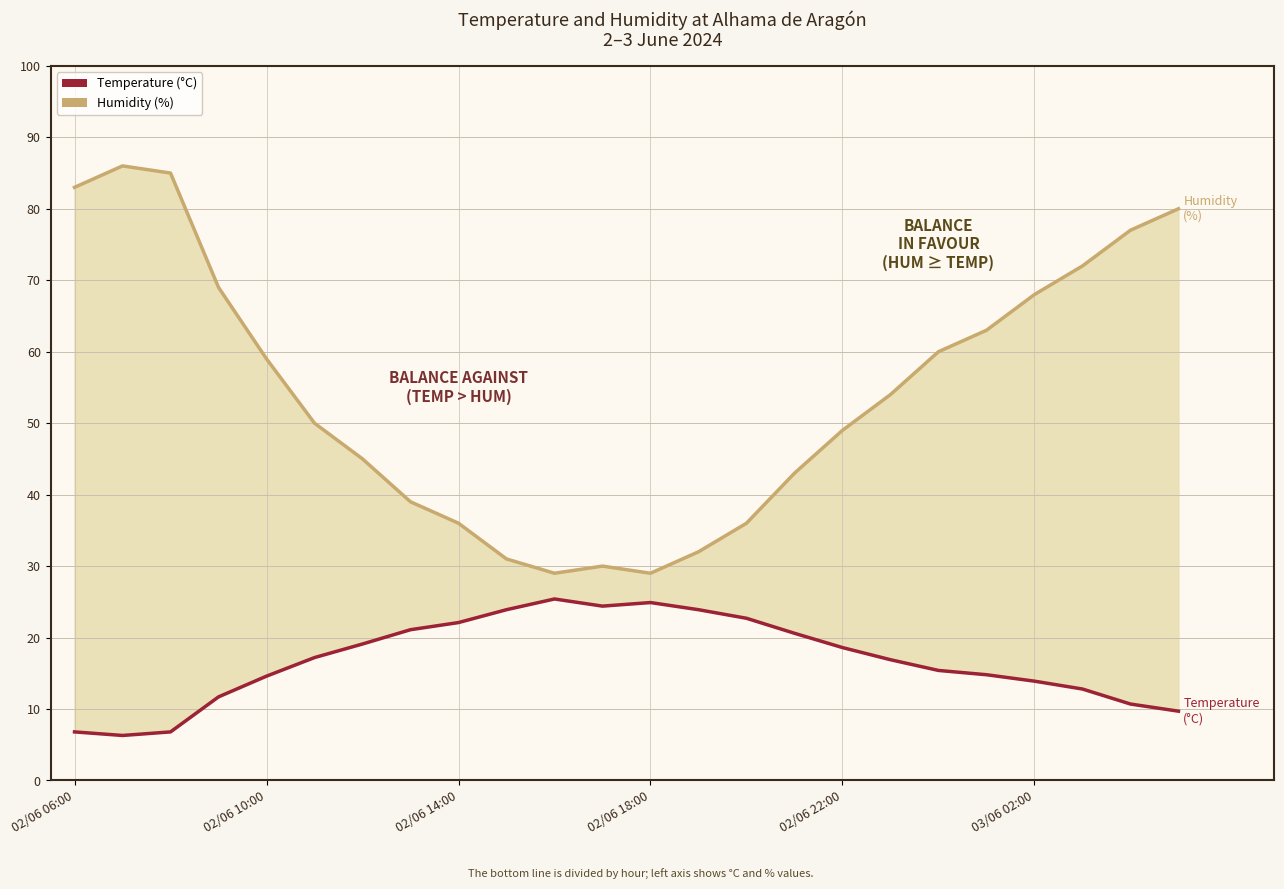

Reading left to right, what are all the values shown in this chart?

Temperature (°C): 6.8	6.3	6.8	11.7	14.6	17.2	19.1	21.1	22.1	23.9	25.4	24.4	24.9	23.9	22.7	20.6	18.6	16.9	15.4	14.8	13.9	12.8	10.7	9.7
Humidity (%): 83.0	86.0	85.0	69.0	59.0	50.0	45.0	39.0	36.0	31.0	29.0	30.0	29.0	32.0	36.0	43.0	49.0	54.0	60.0	63.0	68.0	72.0	77.0	80.0